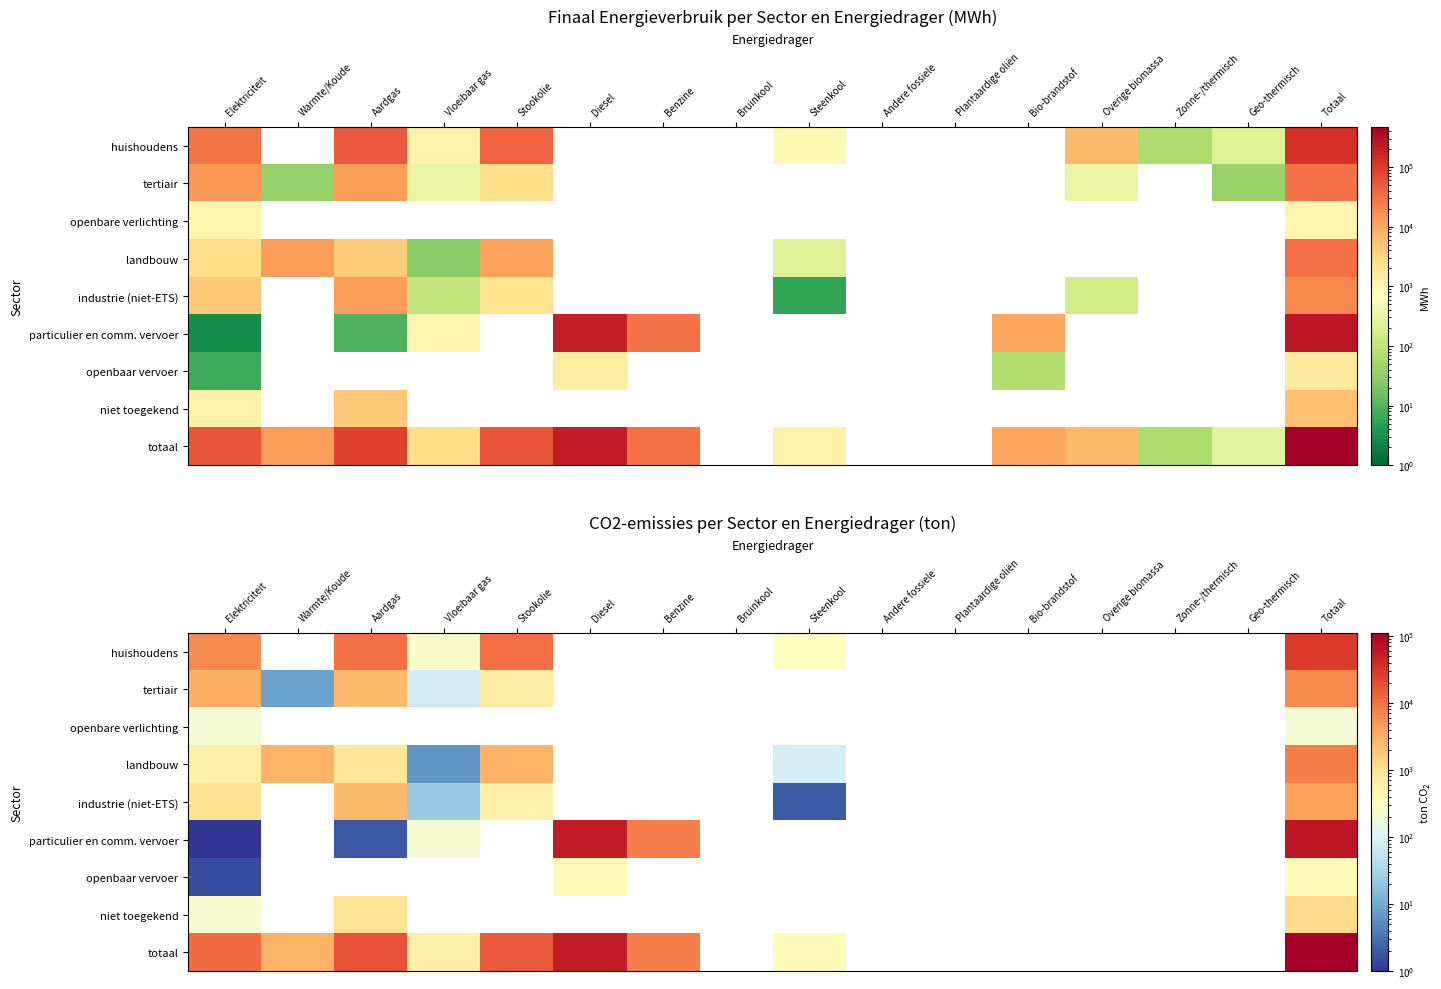

Count the number of categories in the chart.

16